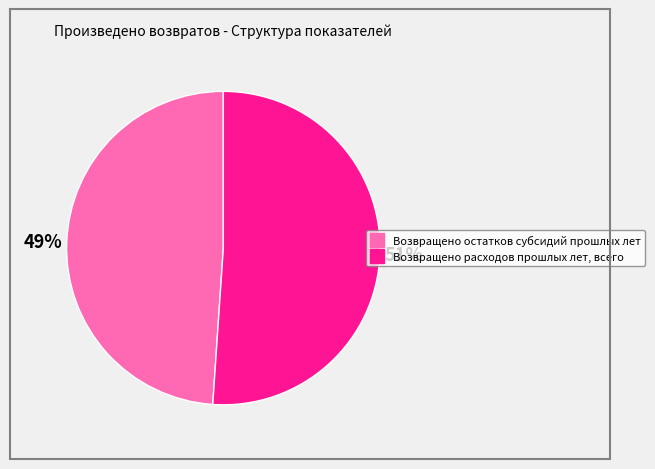

What percentage is the Возвращено расходов прошлых лет, всего slice, to the nearest percent?

51%